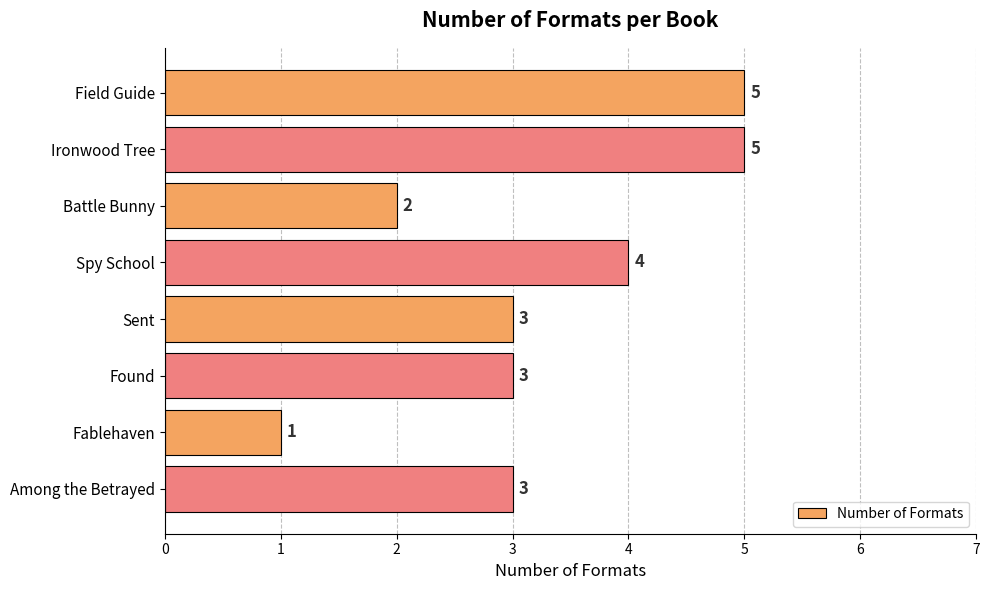

The value at Field Guide is 5. True or false?

True